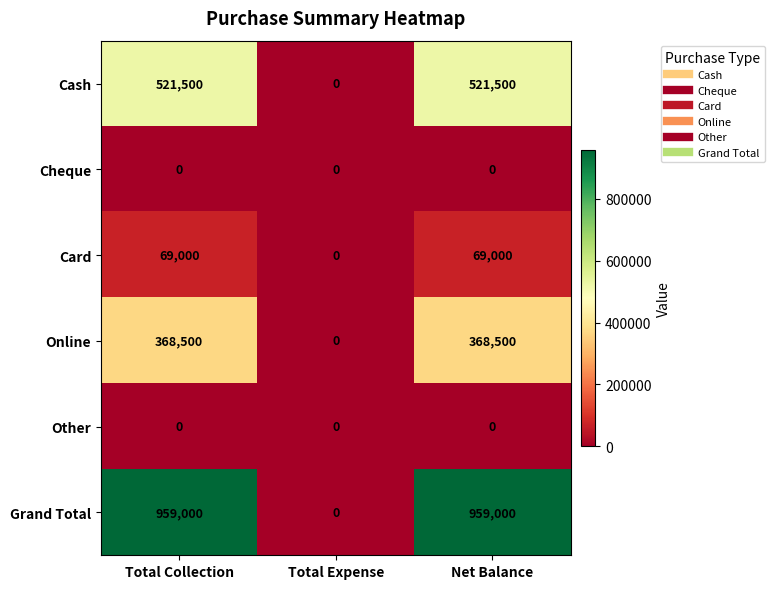

Is it true that Online equals 368500 at Net Balance?

True